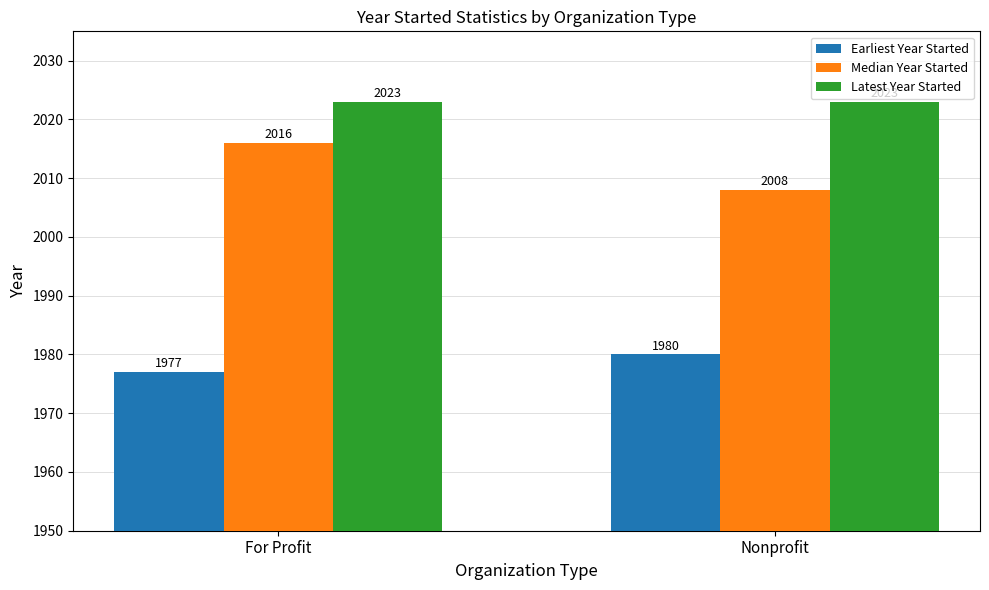

Which series changed the most between For Profit and Nonprofit?

Median Year Started